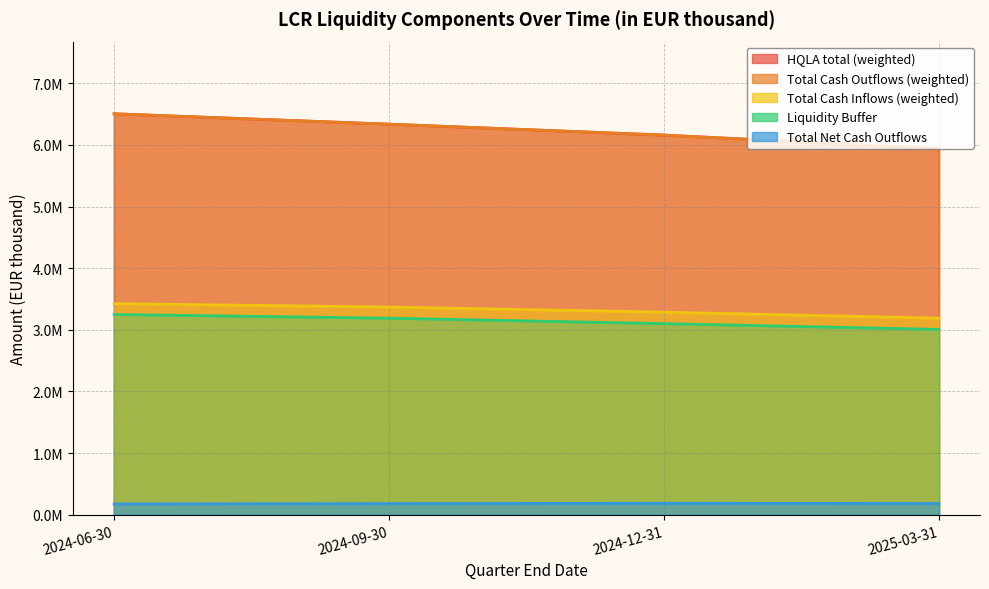

What is the minimum value shown in the chart?

175779